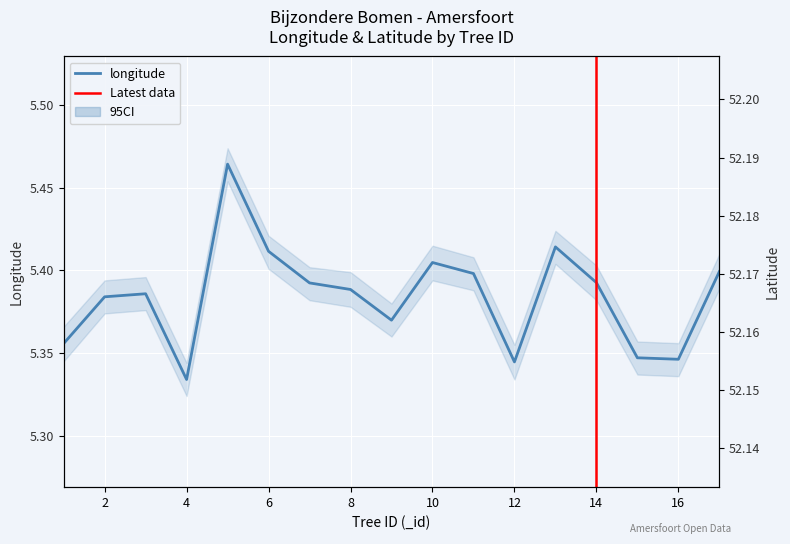

Which series has the largest range (max minus min)?

longitude